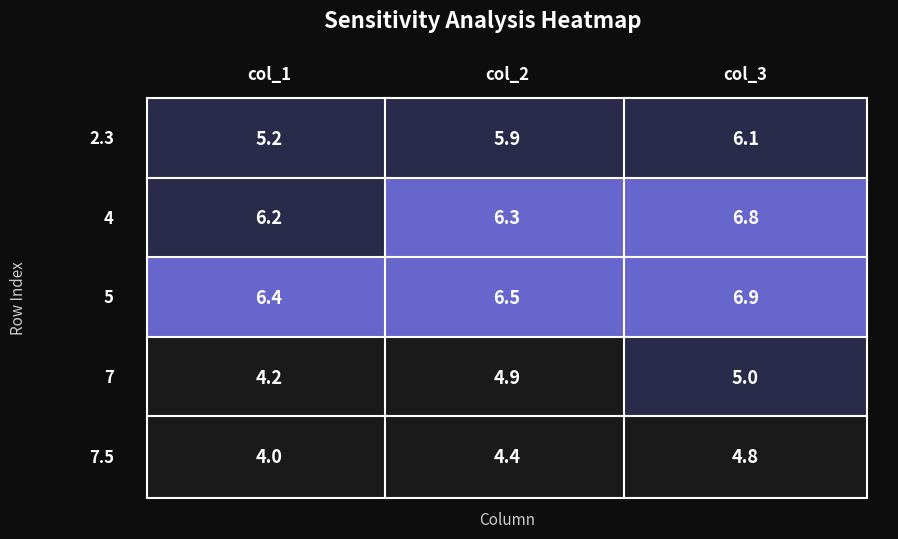

Rank the series by their maximum value, from lowest to highest.

7.5, 7, 2.3, 4, 5